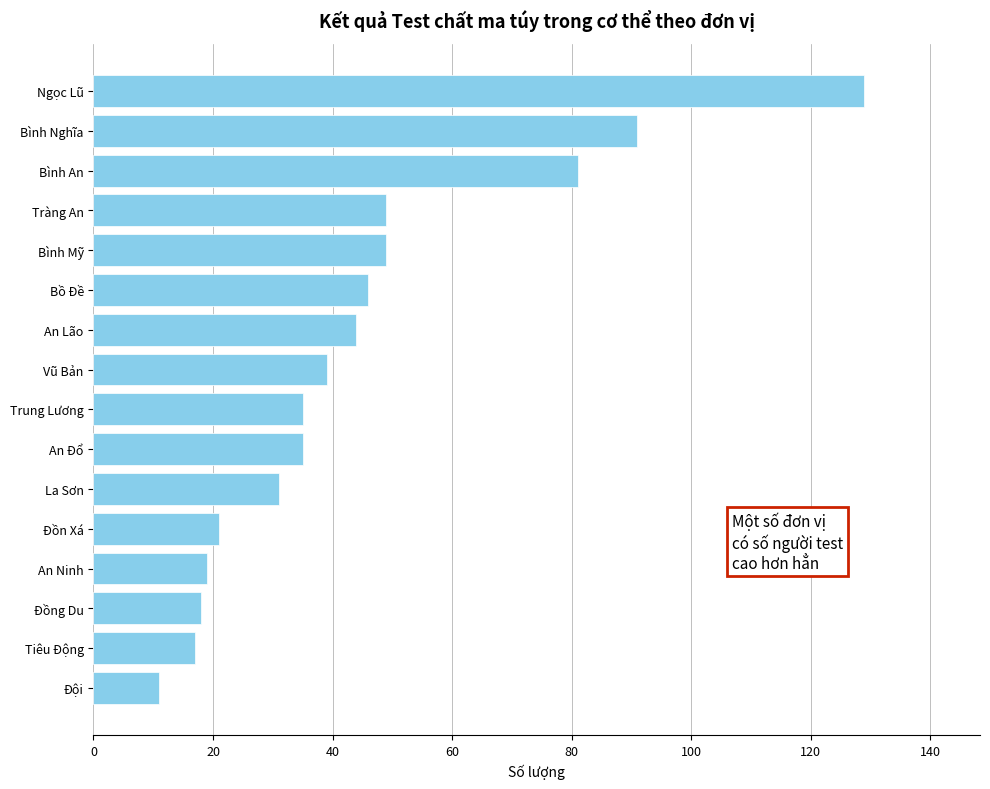

Is it true that the value at Tiêu Động is 17?

True